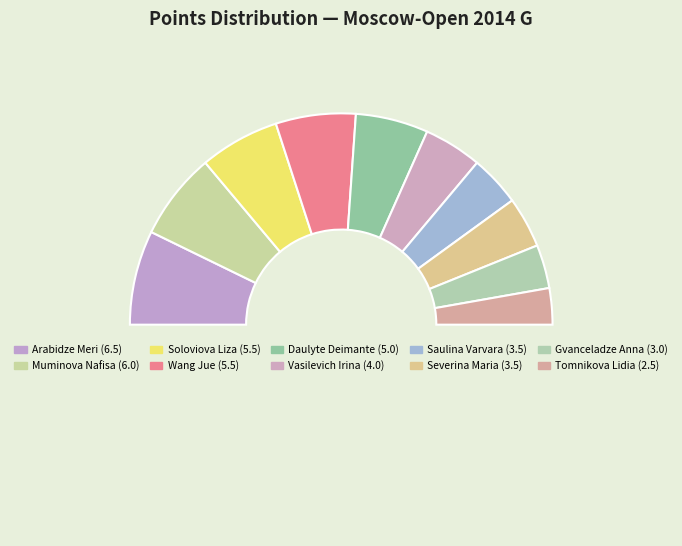

To the nearest percent, what is the average slice percentage?

10%